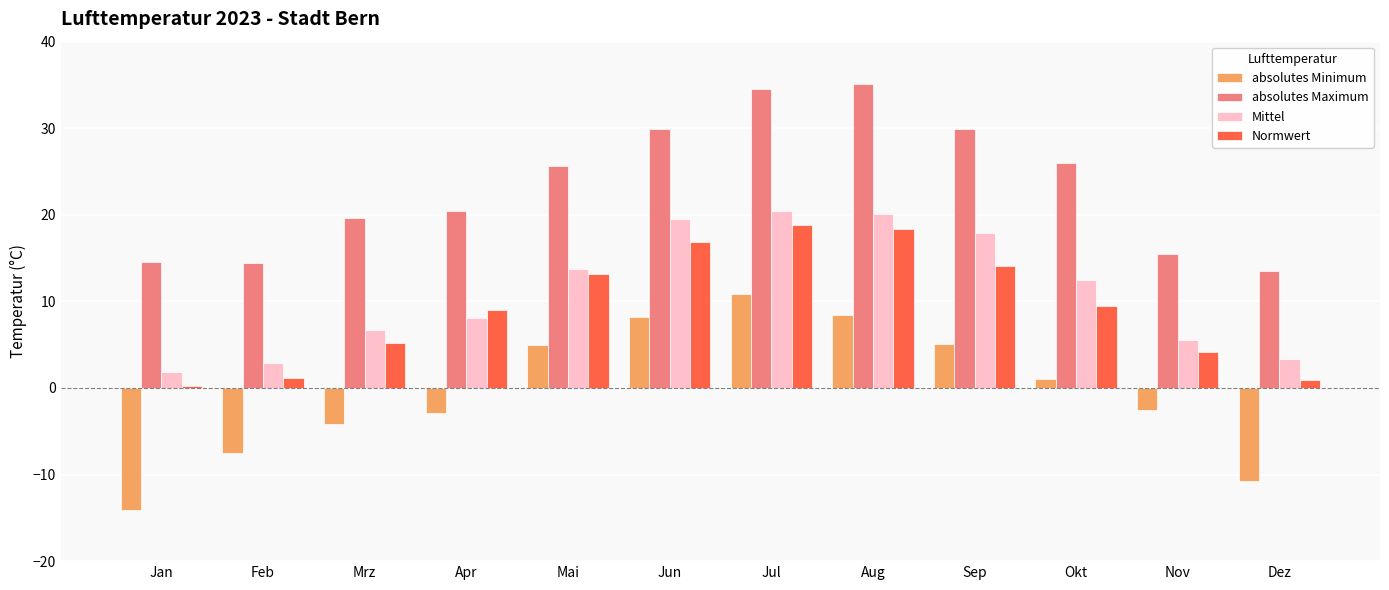

Rank the series at Okt from lowest to highest value.

absolutes Minimum, Normwert, Mittel, absolutes Maximum